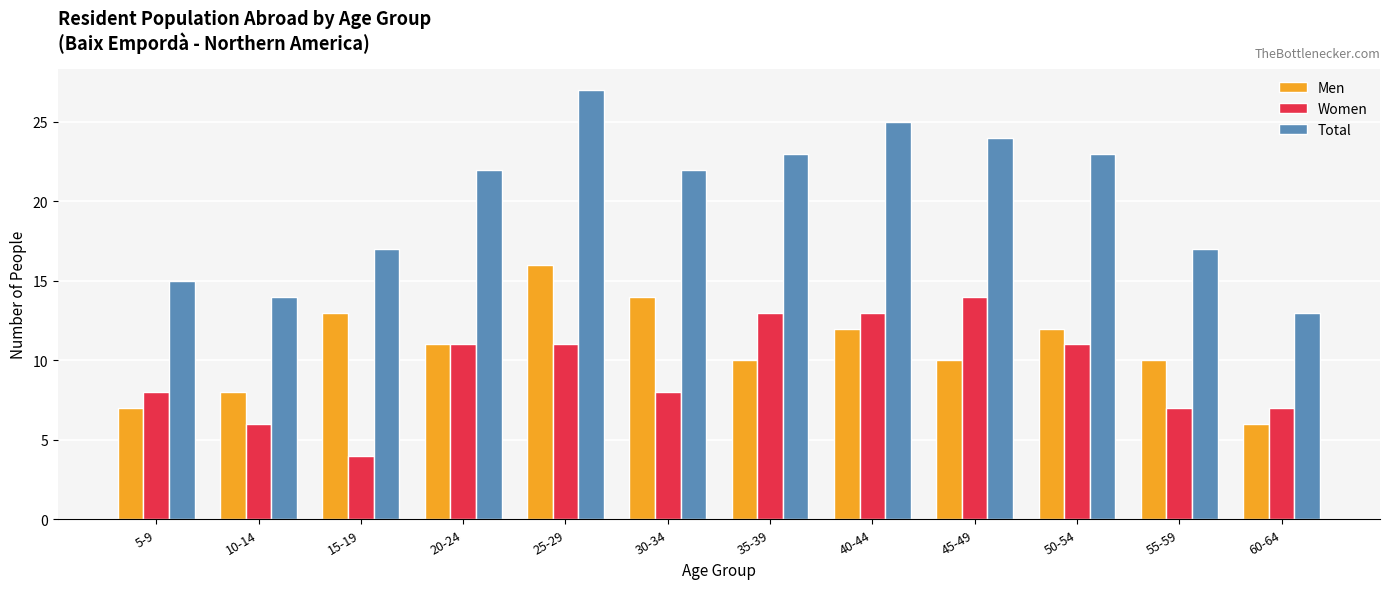

At which category does the chart reach its minimum across all series?

15-19